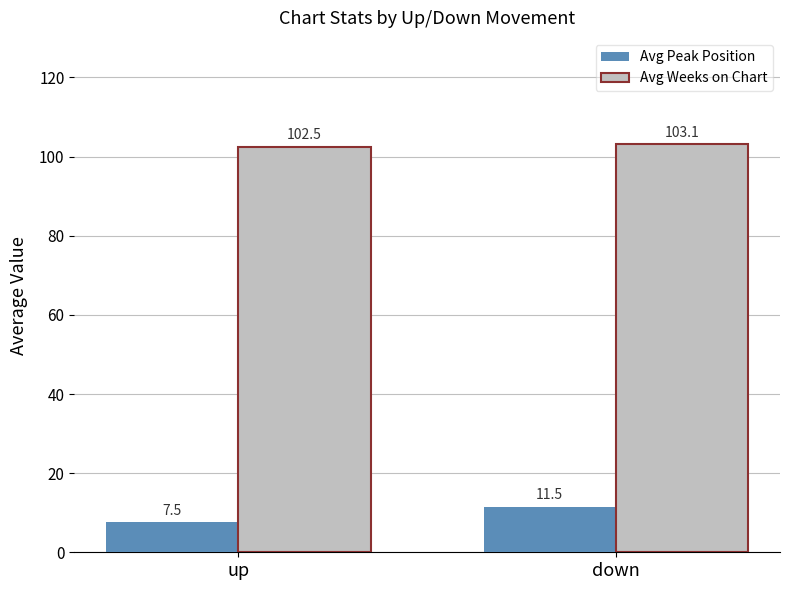

What is the total value across all series at up?

110.1